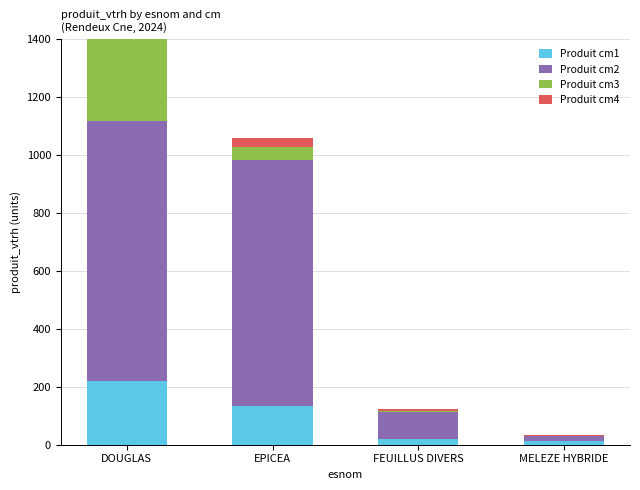

Reading right to left, list all the values displayed in this chart.

Produit cm1: MELEZE HYBRIDE=12	FEUILLUS DIVERS=19	EPICEA=134	DOUGLAS=221
Produit cm2: MELEZE HYBRIDE=18	FEUILLUS DIVERS=95	EPICEA=847	DOUGLAS=896
Produit cm3: MELEZE HYBRIDE=0	FEUILLUS DIVERS=3	EPICEA=45	DOUGLAS=507
Produit cm4: MELEZE HYBRIDE=3	FEUILLUS DIVERS=5	EPICEA=33	DOUGLAS=76